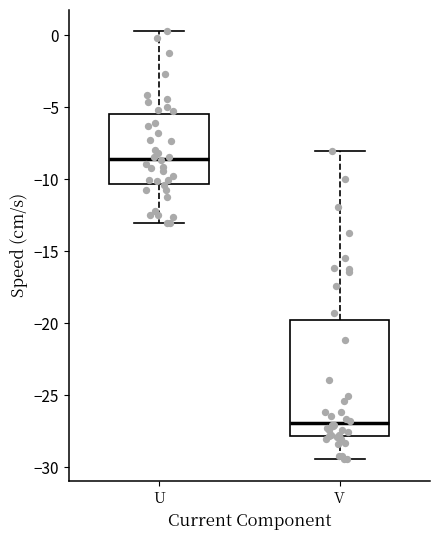

Comparing the boxes themselves (not the whiskers), which one is the tallest?

V